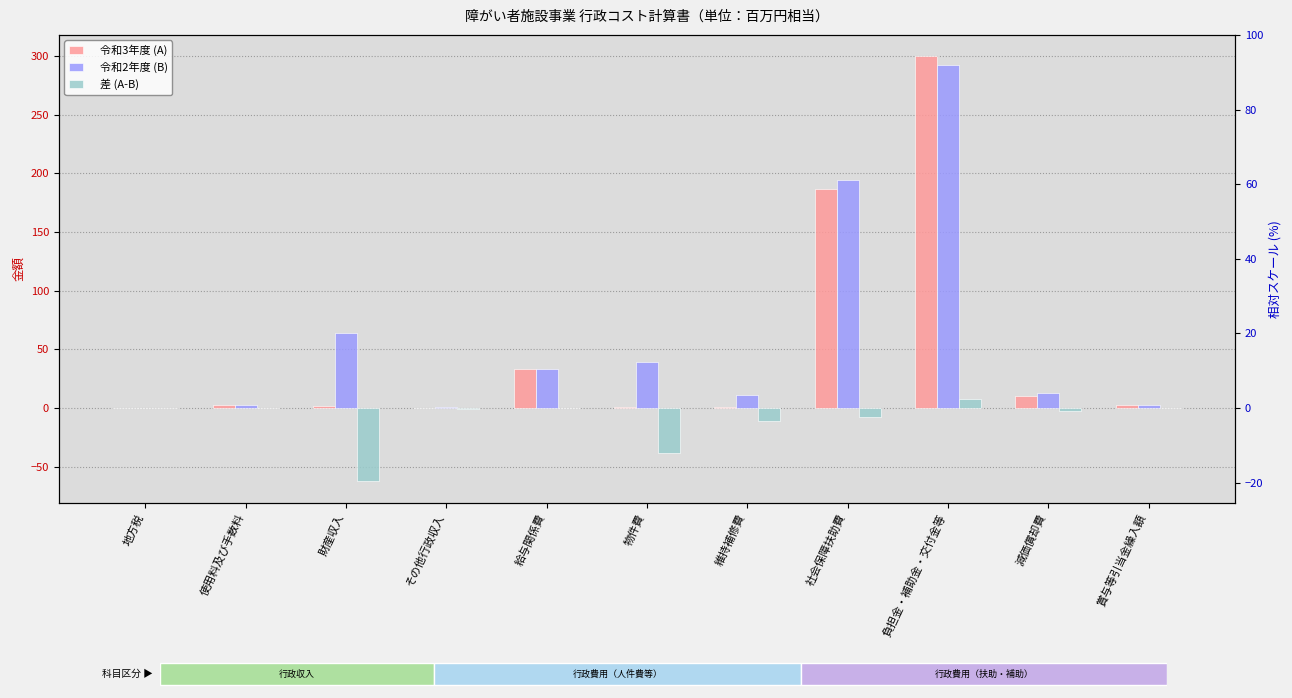

At which label is 令和2年度 (B) closest to 146?

社会保障扶助費